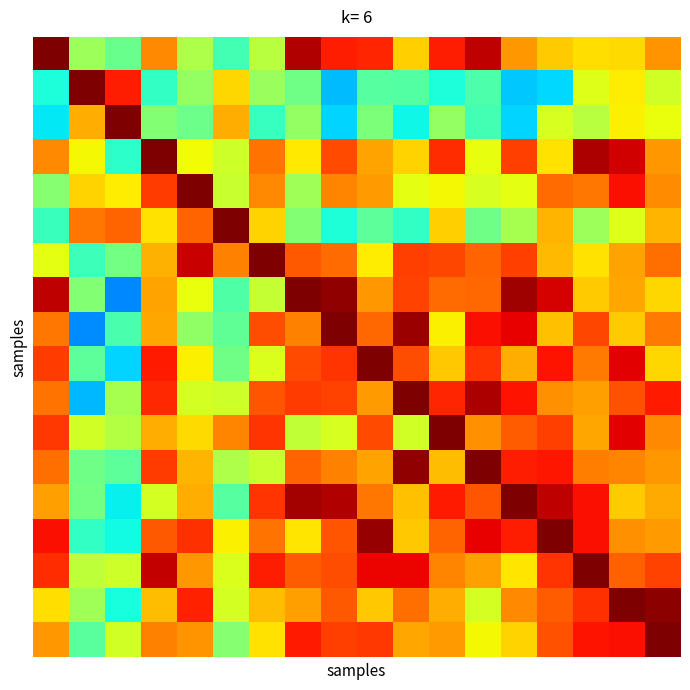

At how many categories does at least one series exceed 0?

18